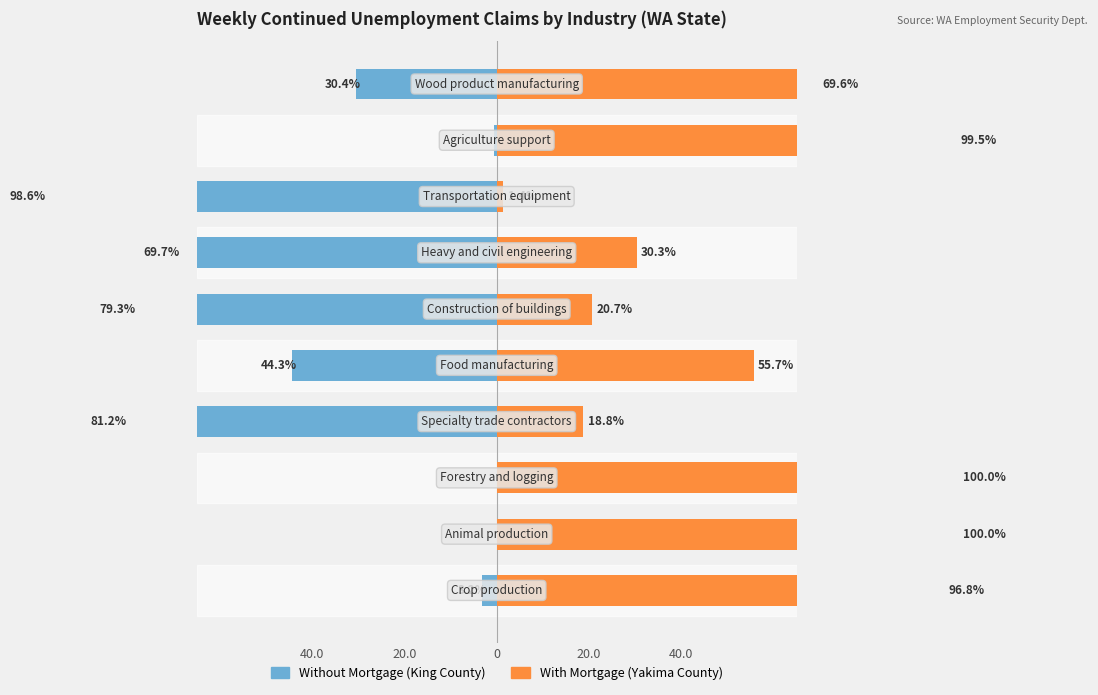

Is it true that With Mortgage (Yakima County) equals 26.9 at 40.0?

False